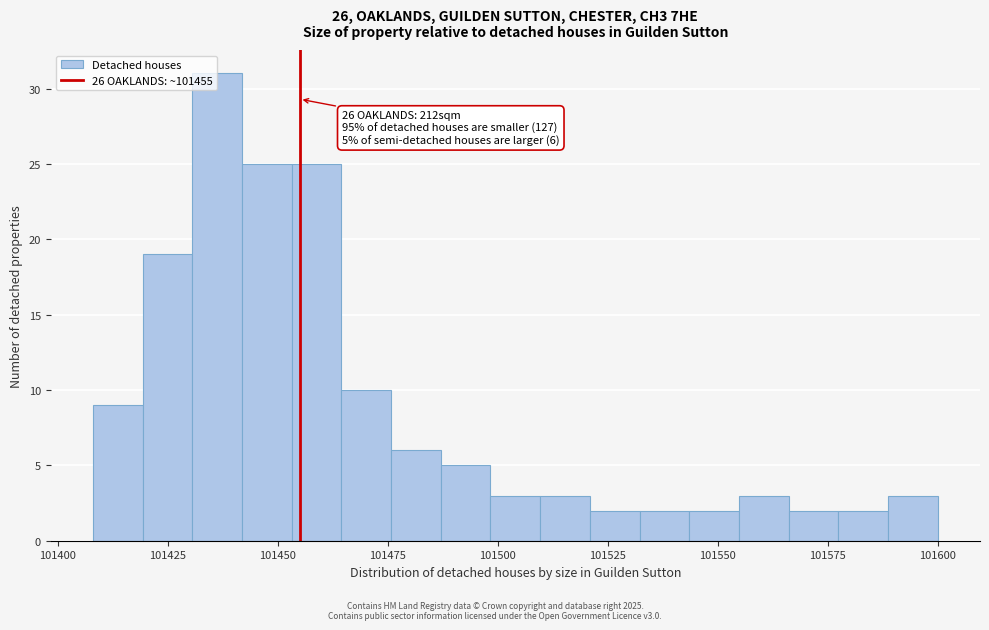

Read against the x-axis, roughly where is the centre of the tallest bar?

101435